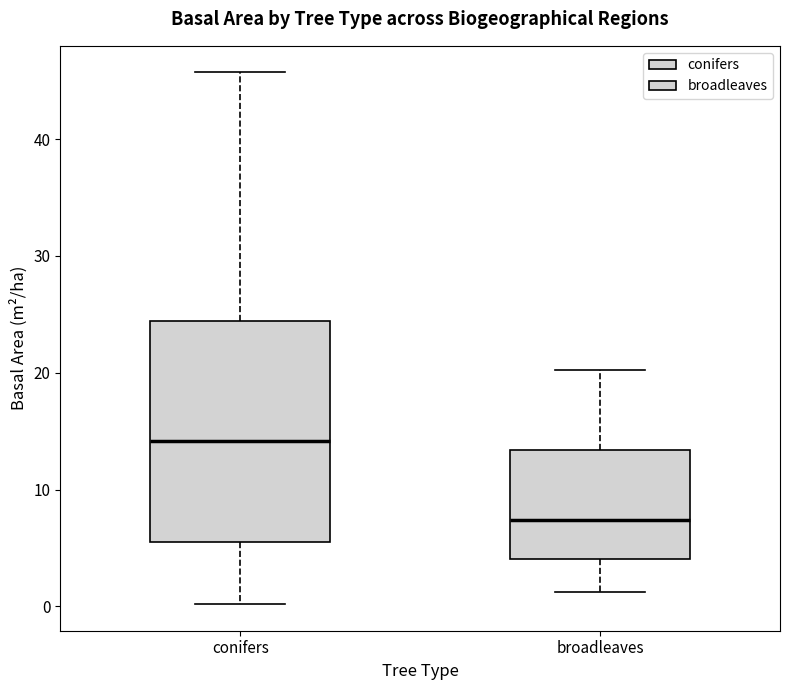

Which box's median line is the highest?

conifers